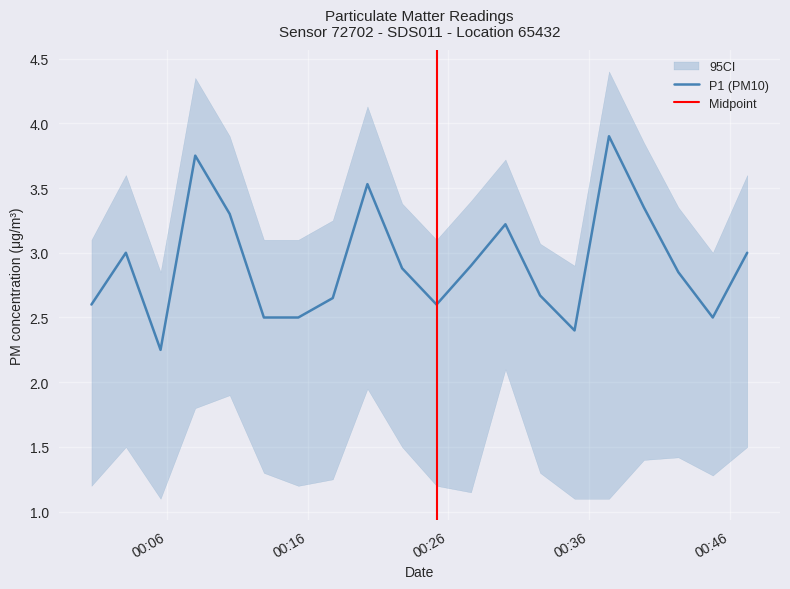

What is the difference between the second highest and minimum values?

1.5